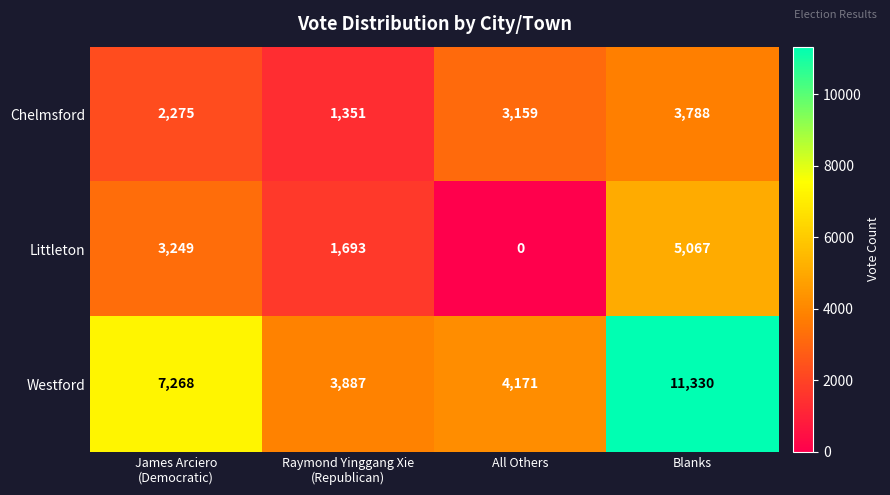

Reading right to left, transcribe all the data shown in this chart.

Chelmsford: 3788	3159	1351	2275
Littleton: 5067	0	1693	3249
Westford: 11330	4171	3887	7268